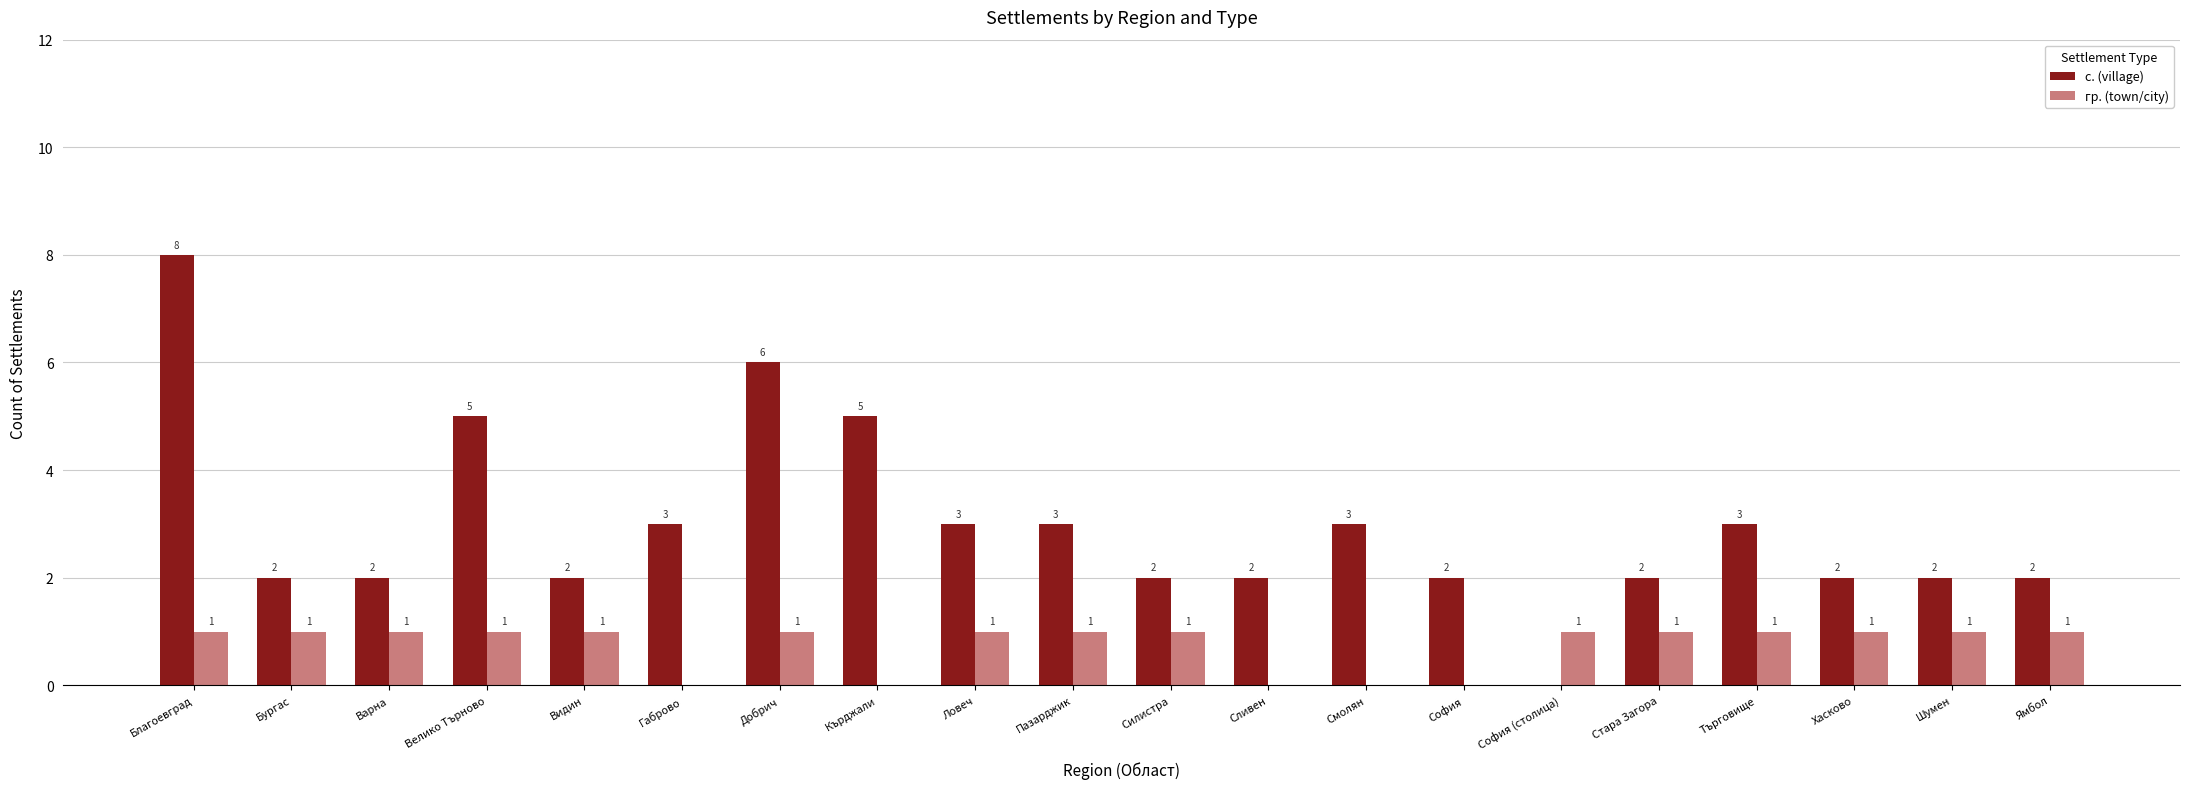

What is the total value across all series at Ловеч?

4